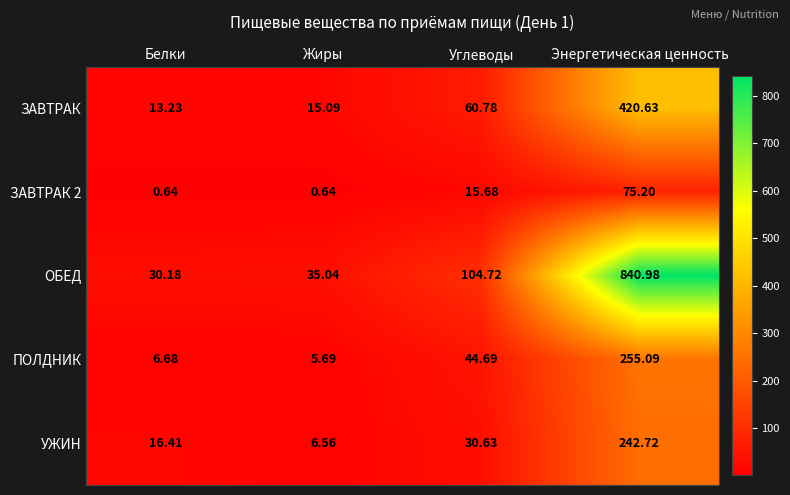

At which category is the sum across all series the highest?

Энергетическая ценность